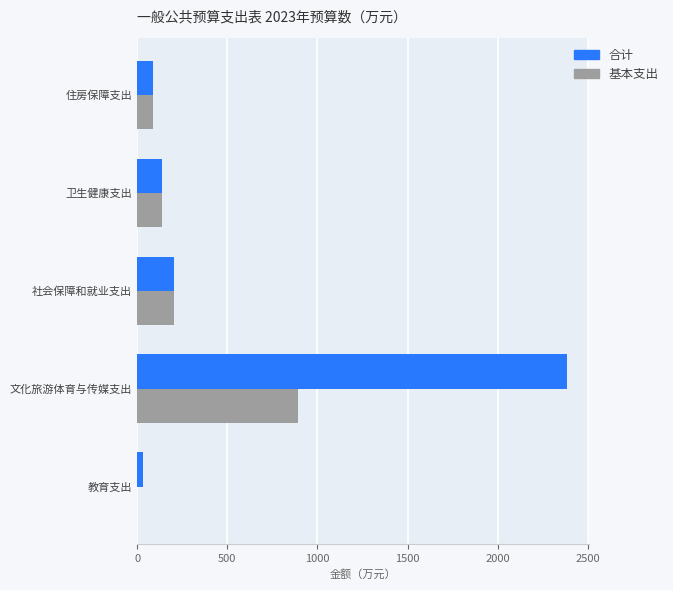

What is the maximum value for 基本支出?

890.5